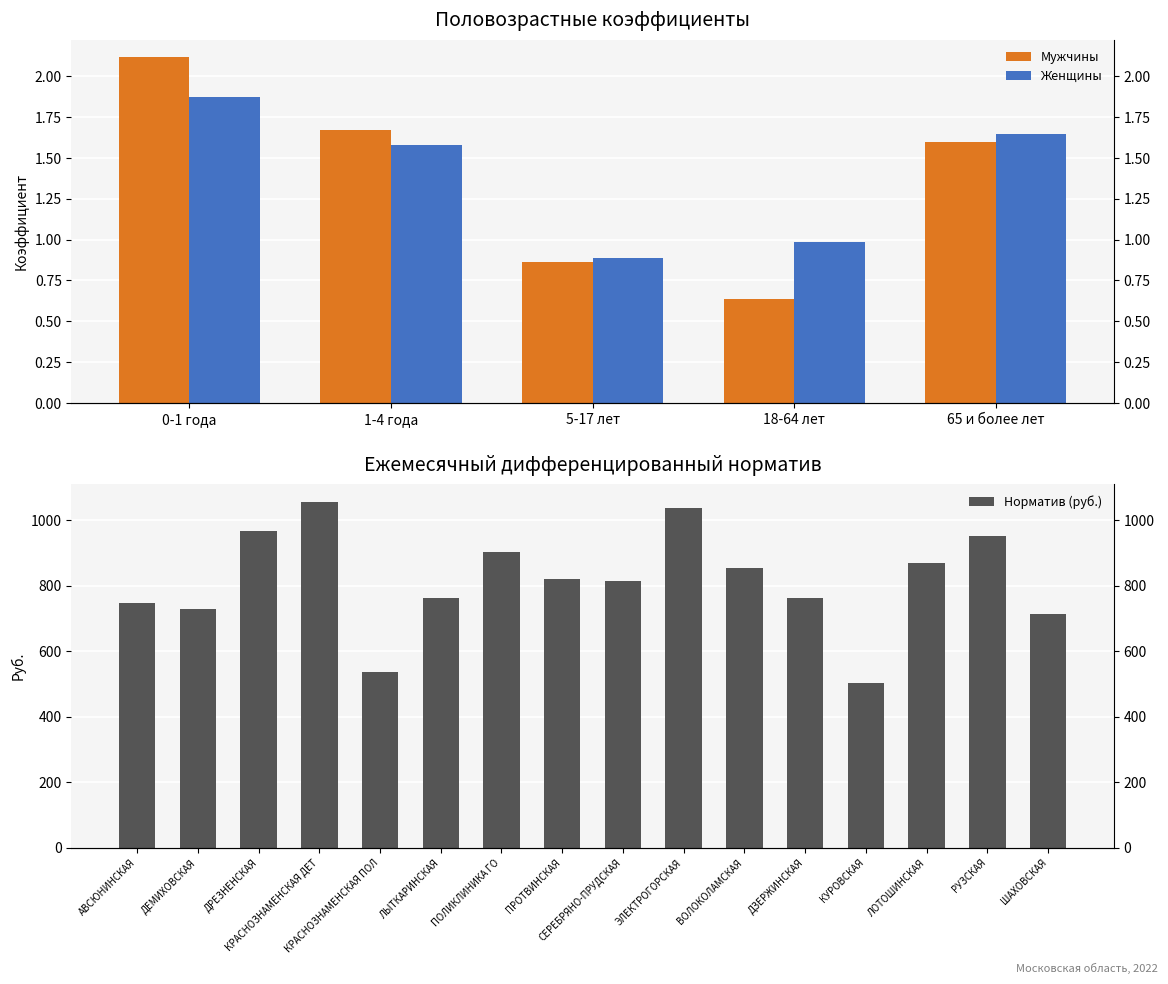

How many bars are there in each group?

2